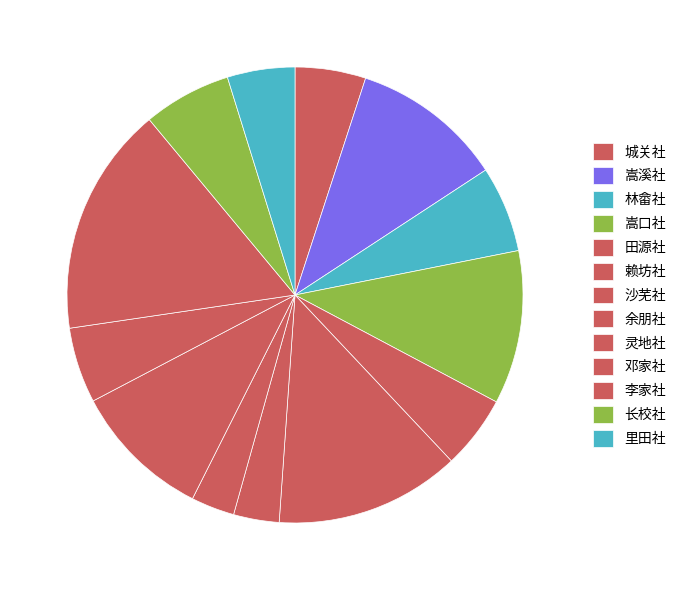

Is the sum of 邓家社 and 灵地社 greater than half?

No